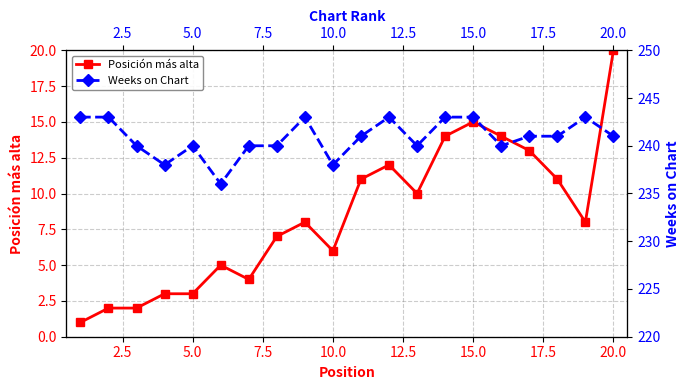

What is the total value across all series at 15.0?

258